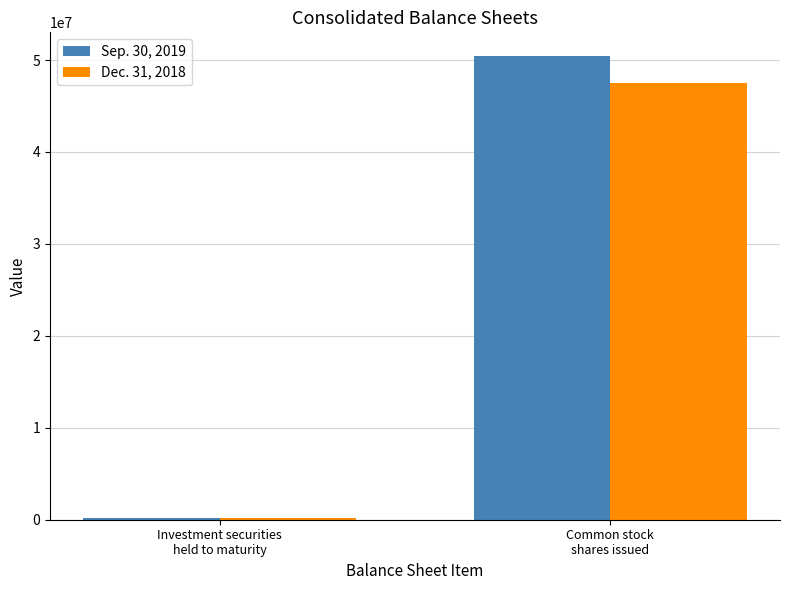

What is the greatest value displayed?

50489161